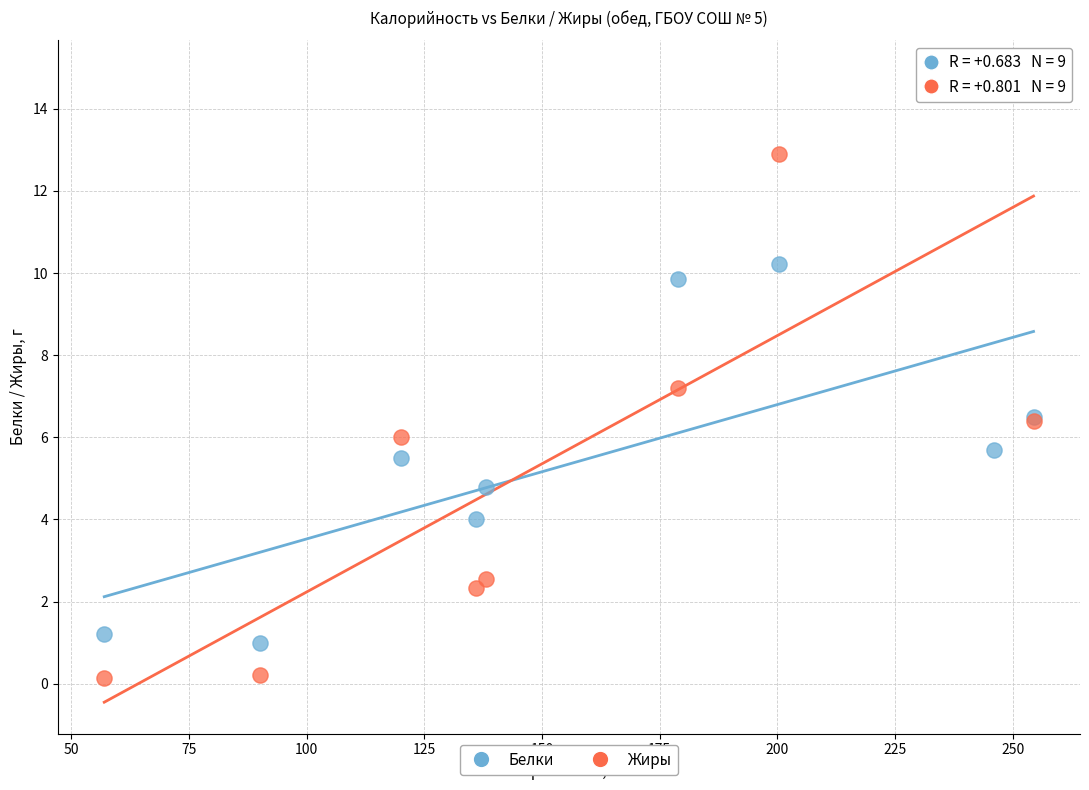

Which series has the largest Y range (max minus min)?

Жиры